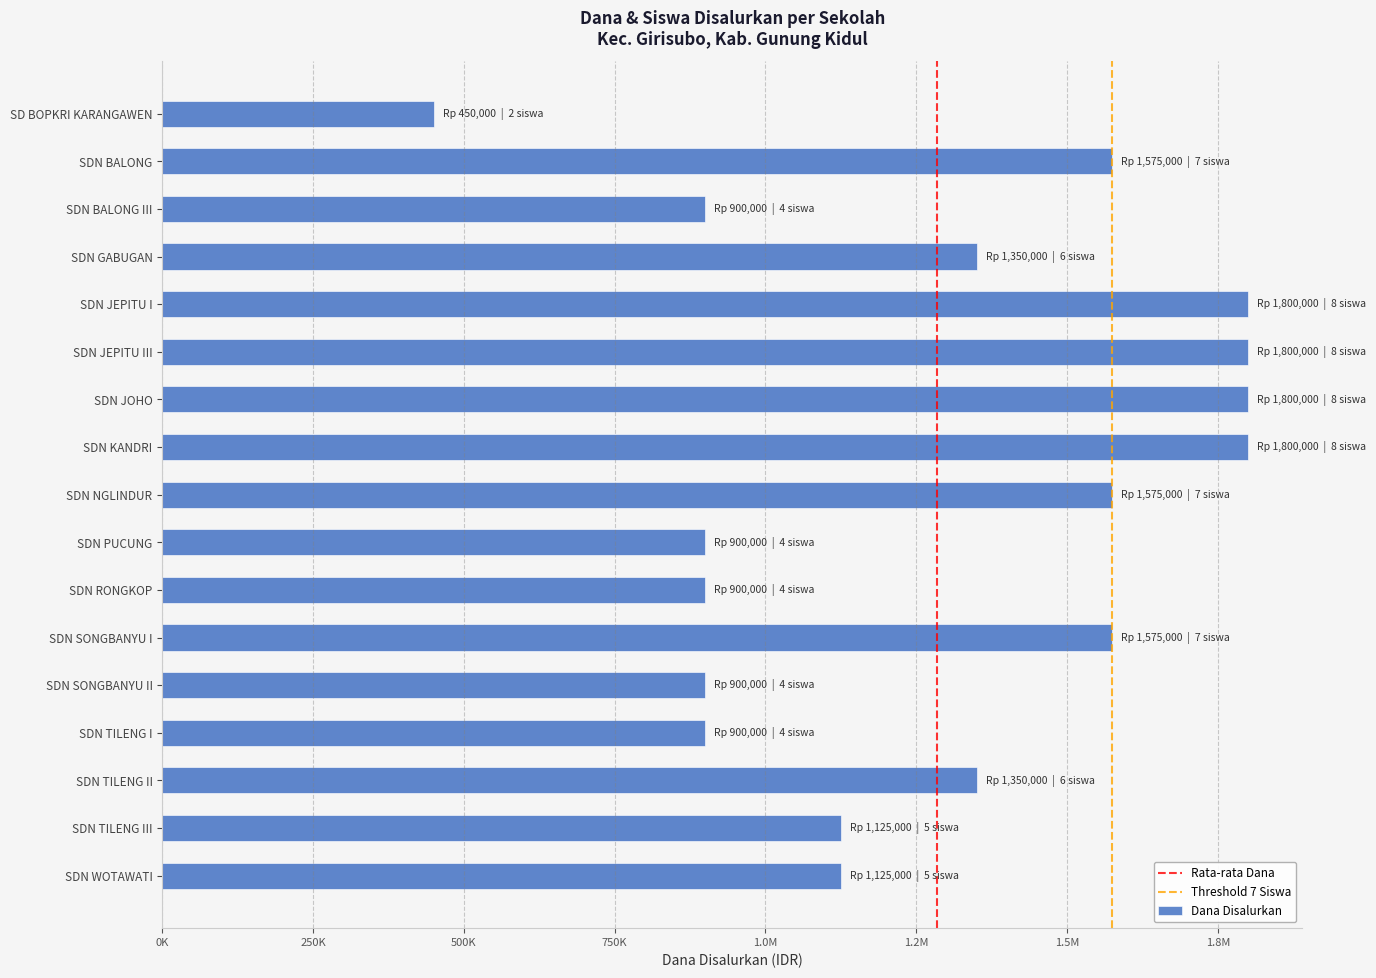

What is the smallest value displayed?

450000